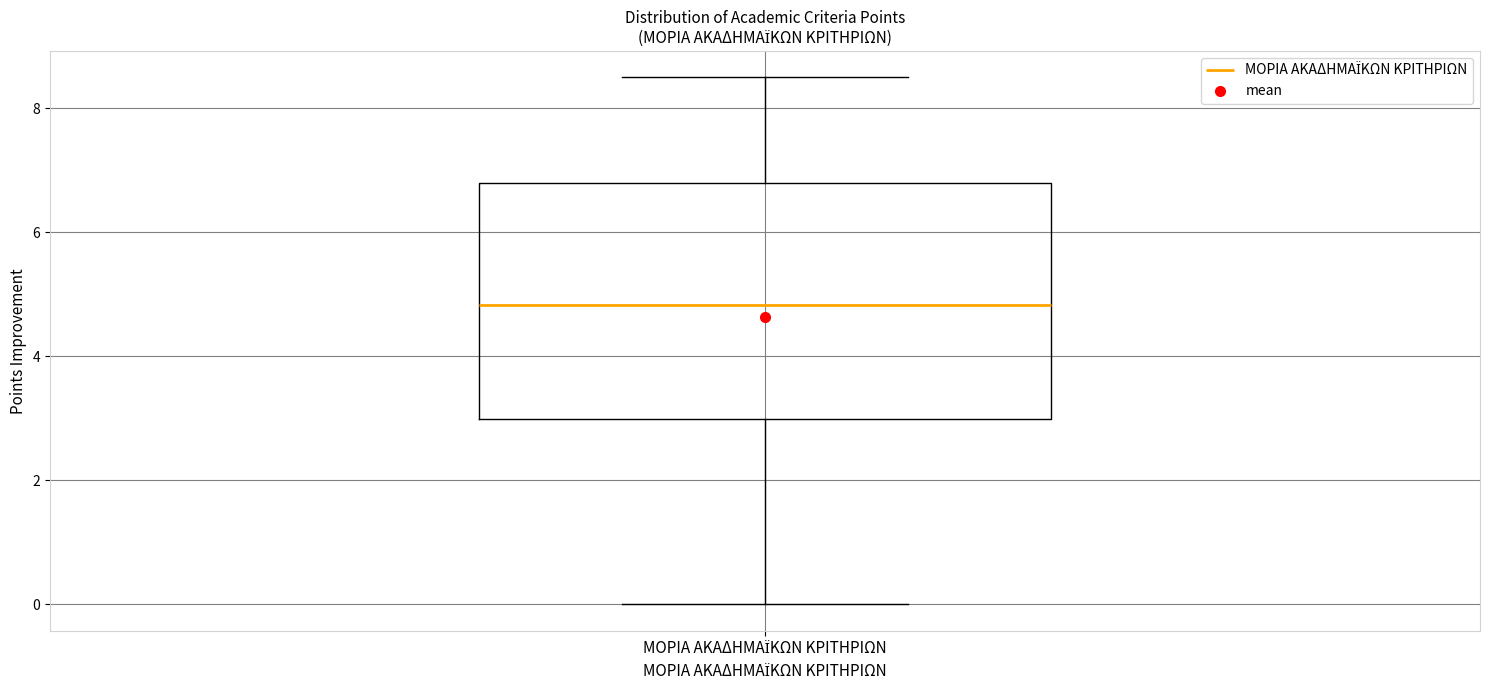

Read this box plot against the y-axis: the position of the median line, the range covered by the box, and the ends of both whiskers. The values are not printed on the chart, so give them approximately, as read against the axis.

median 4.8, box 3.0 to 6.8, whiskers 0.0 to 8.6